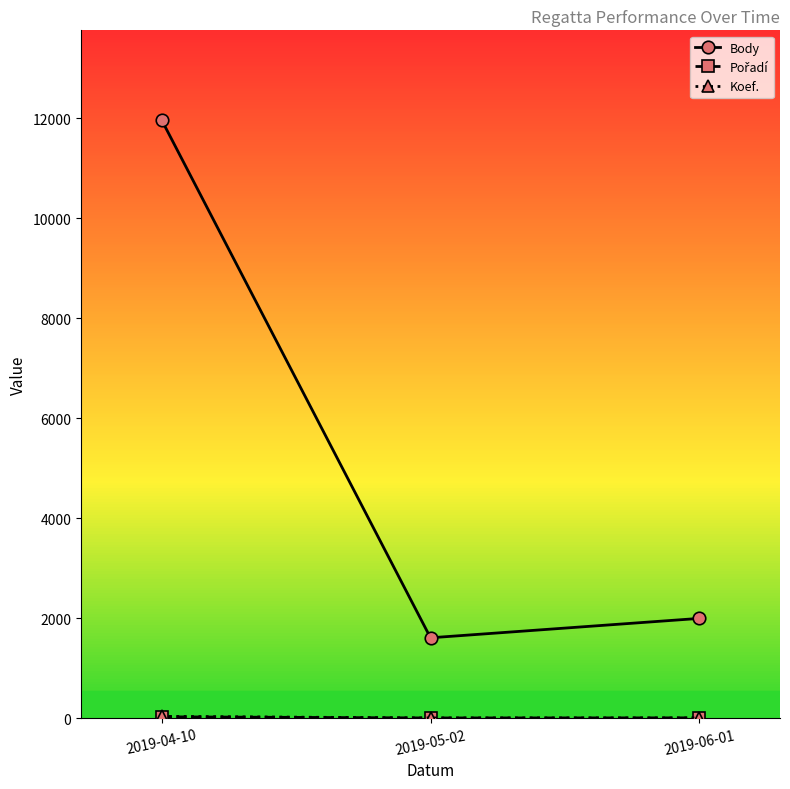

The Body series shows 6640 at 2019-04-10. True or false?

False